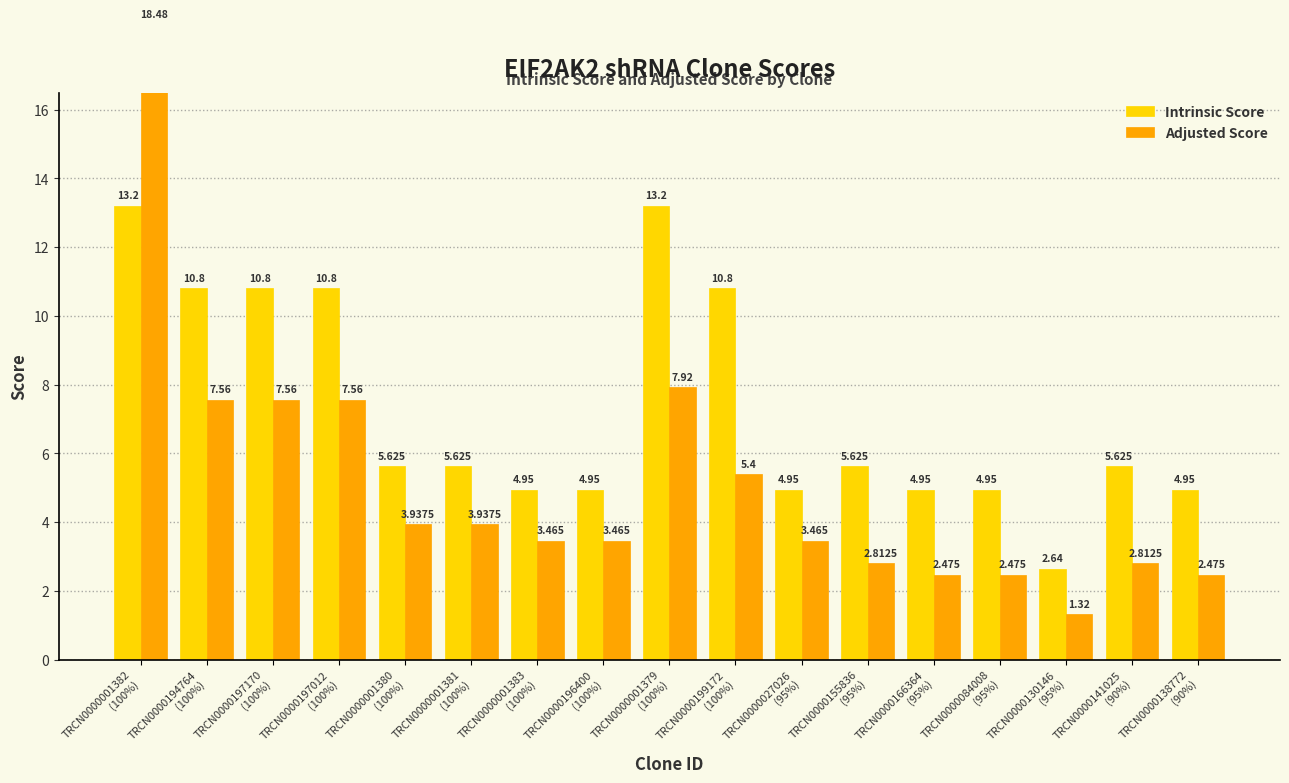

At which label does Adjusted Score first exceed 3?

TRCN0000001382
(100%)